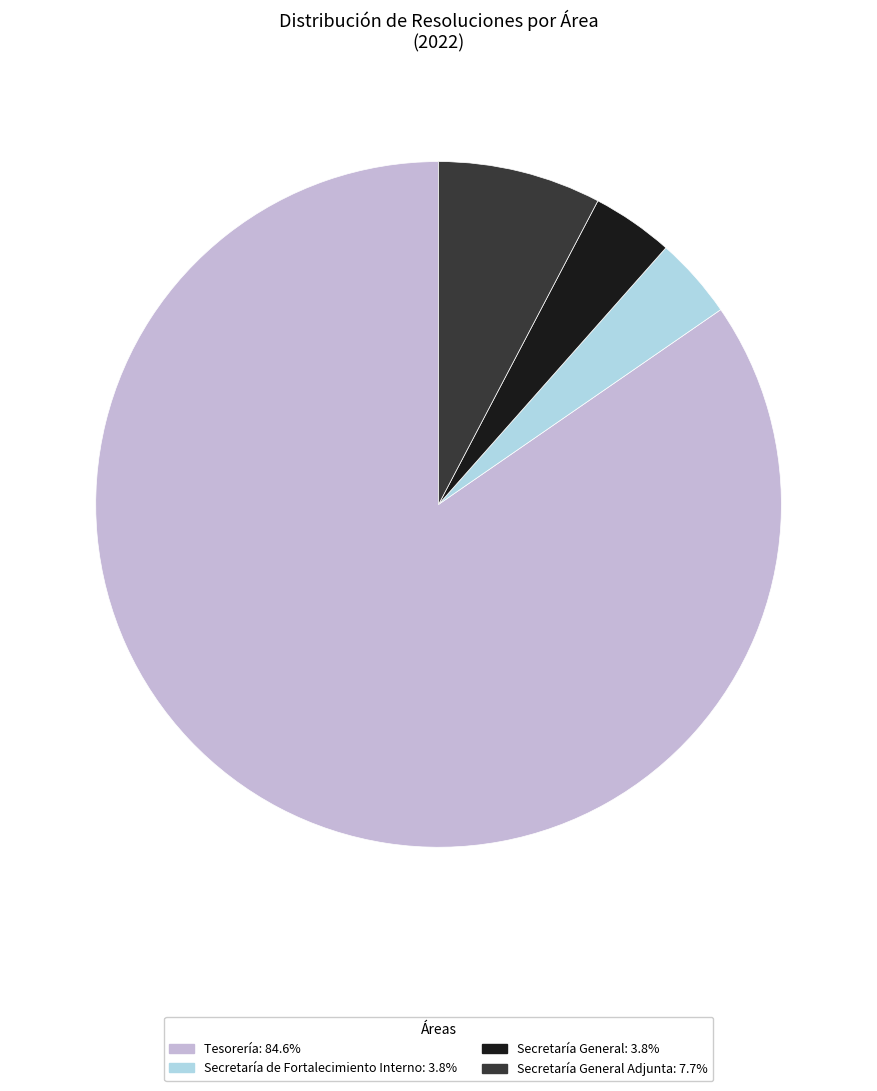

Does Secretaría General Adjunta: 7.7% represent more than half of the total?

No